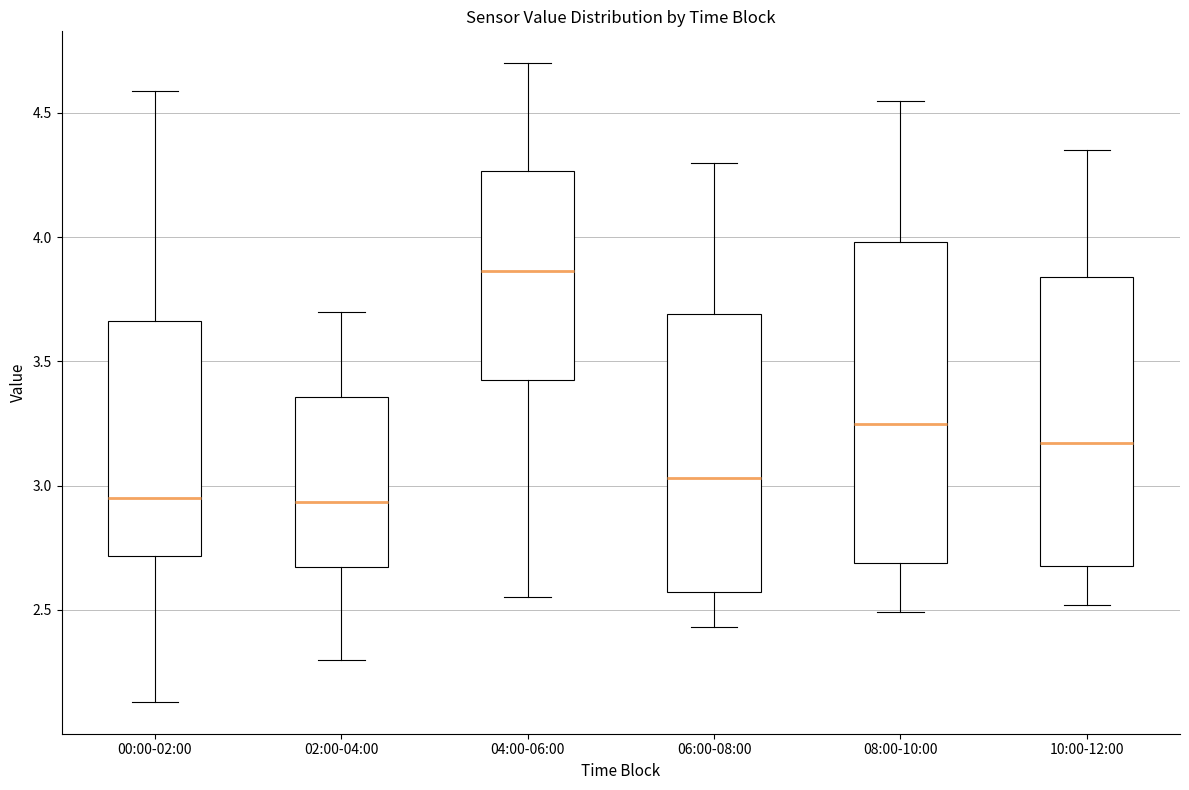

Which box is the tallest, from its lower edge to its upper edge?

08:00-10:00